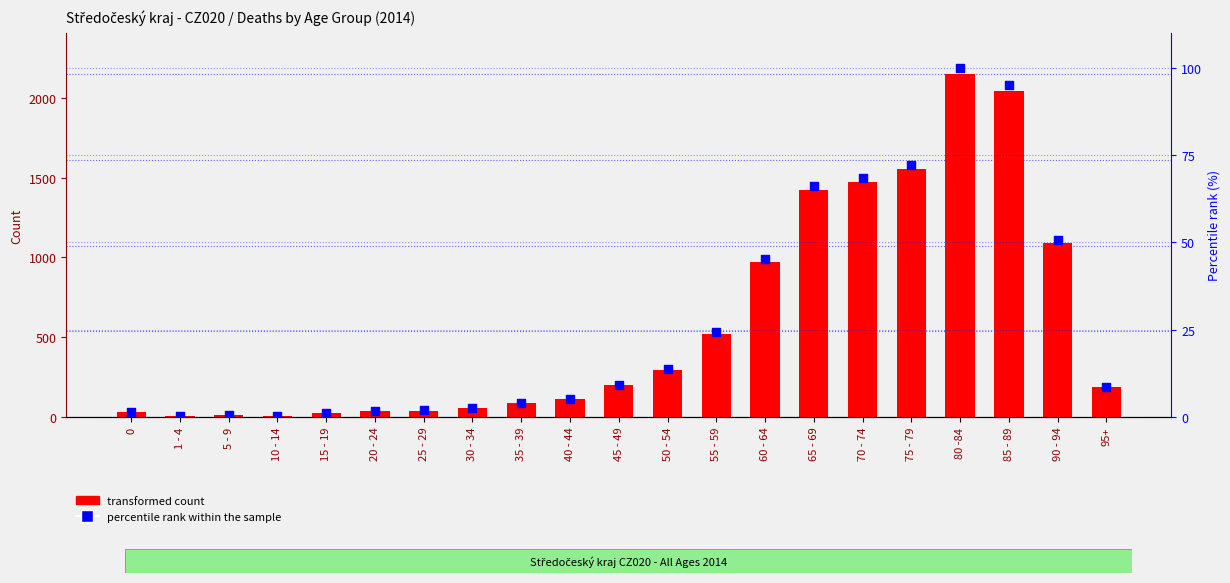

At which category is the sum across all series the highest?

80 -84